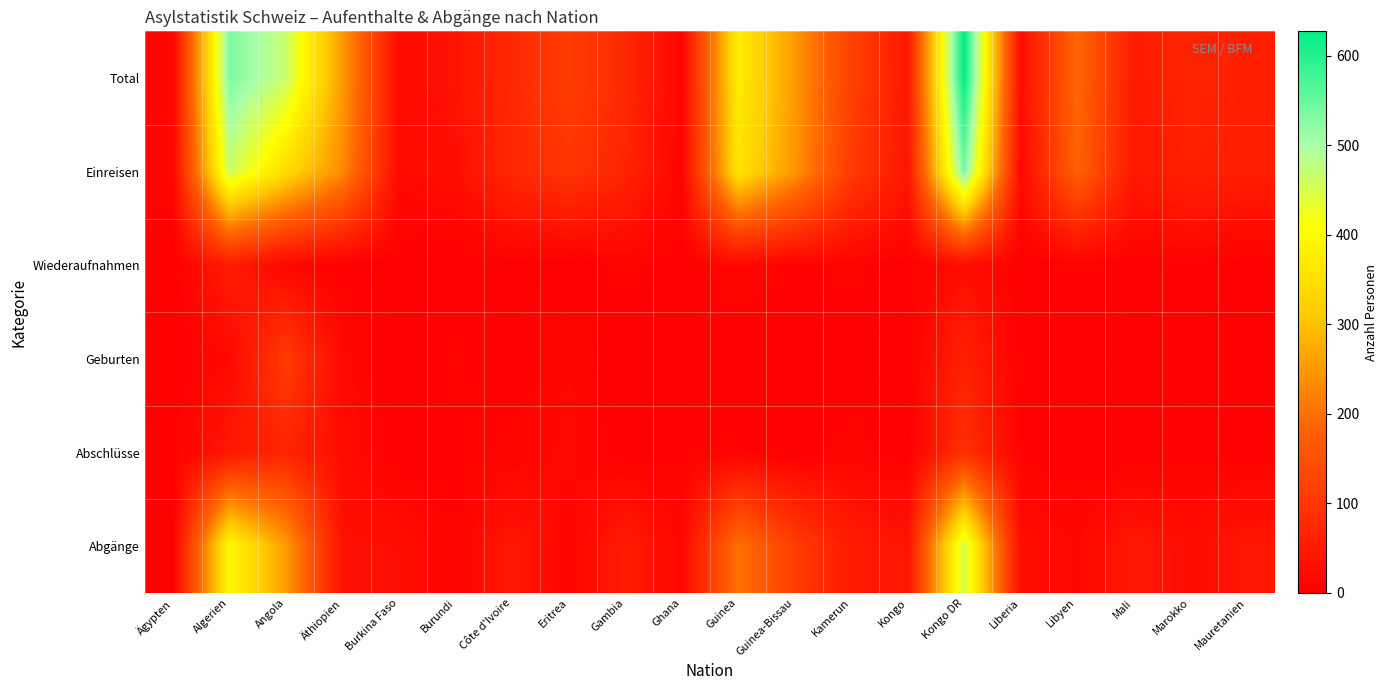

What is the total value across all series at Kongo?

132